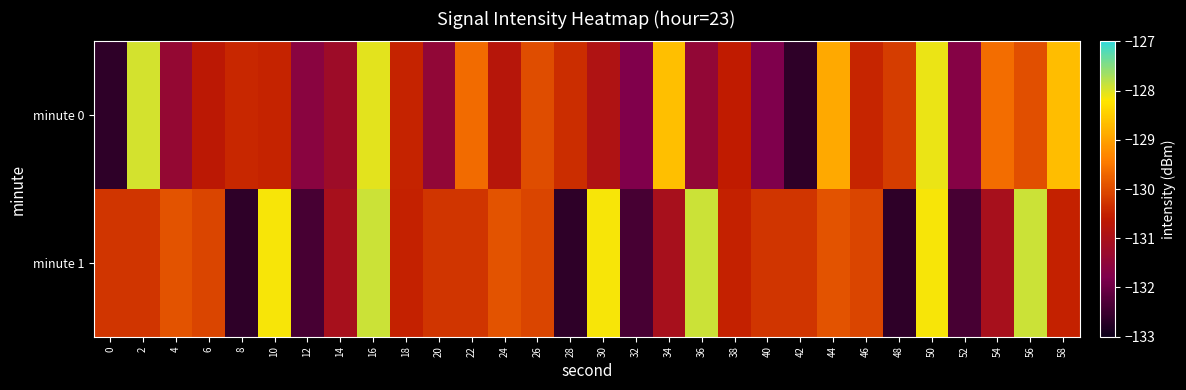

Reading left to right, list all the values displayed in this chart.

minute 0: 0=-132.6	2=-127.9	4=-131.4	6=-130.7	8=-130.4	10=-130.5	12=-131.6	14=-131.2	16=-128.0	18=-130.5	20=-131.5	22=-129.6	24=-130.8	26=-130.0	28=-130.4	30=-130.9	32=-131.8	34=-128.7	36=-131.4	38=-130.6	40=-131.8	42=-132.6	44=-128.9	46=-130.4	48=-130.2	50=-128.1	52=-131.7	54=-129.6	56=-130.0	58=-128.7
minute 1: 0=-130.3	2=-130.3	4=-129.9	6=-130.1	8=-132.6	10=-128.2	12=-132.4	14=-131.0	16=-127.9	18=-130.5	20=-130.3	22=-130.3	24=-129.9	26=-130.1	28=-132.6	30=-128.2	32=-132.4	34=-131.0	36=-127.9	38=-130.5	40=-130.3	42=-130.3	44=-129.9	46=-130.1	48=-132.6	50=-128.2	52=-132.4	54=-131.0	56=-127.9	58=-130.5